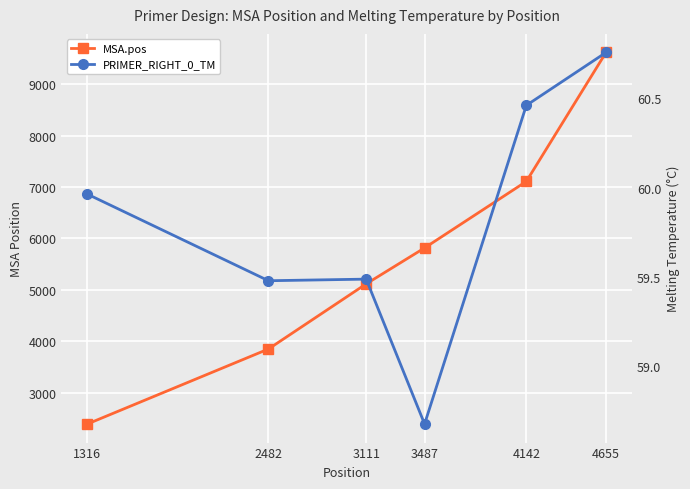

Reading left to right, extract all data points from this chart.

MSA.pos: 1316=2387.0	2482=3847.0	3111=5114.0	3487=5814.0	4142=7108.0	4655=9618.0
PRIMER_RIGHT_0_TM: 1316=60.0	2482=59.5	3111=59.5	3487=58.7	4142=60.5	4655=60.8